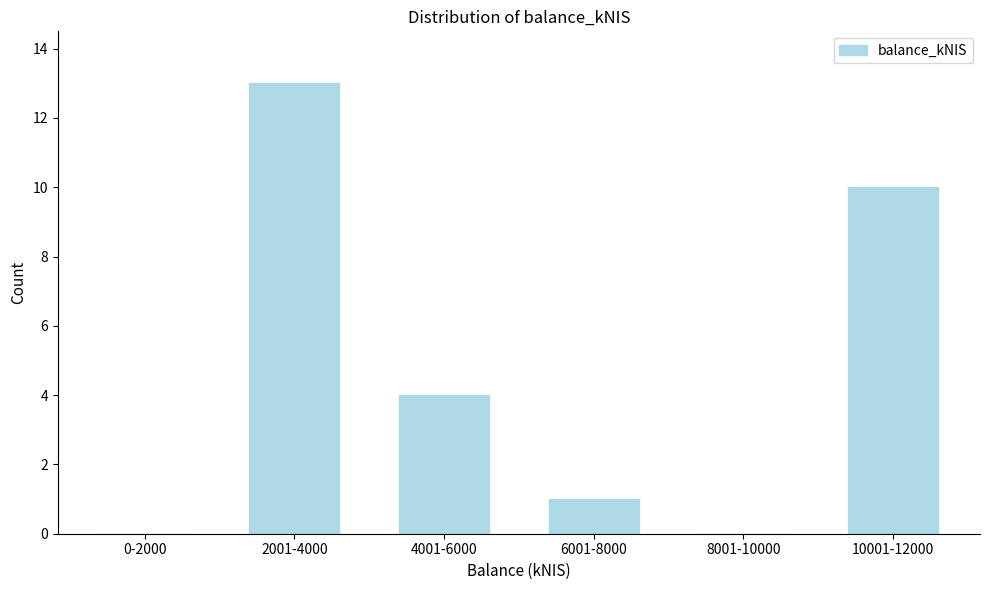

Reading left to right, transcribe all the data shown in this chart.

0-2000=0	2001-4000=13	4001-6000=4	6001-8000=1	8001-10000=0	10001-12000=10